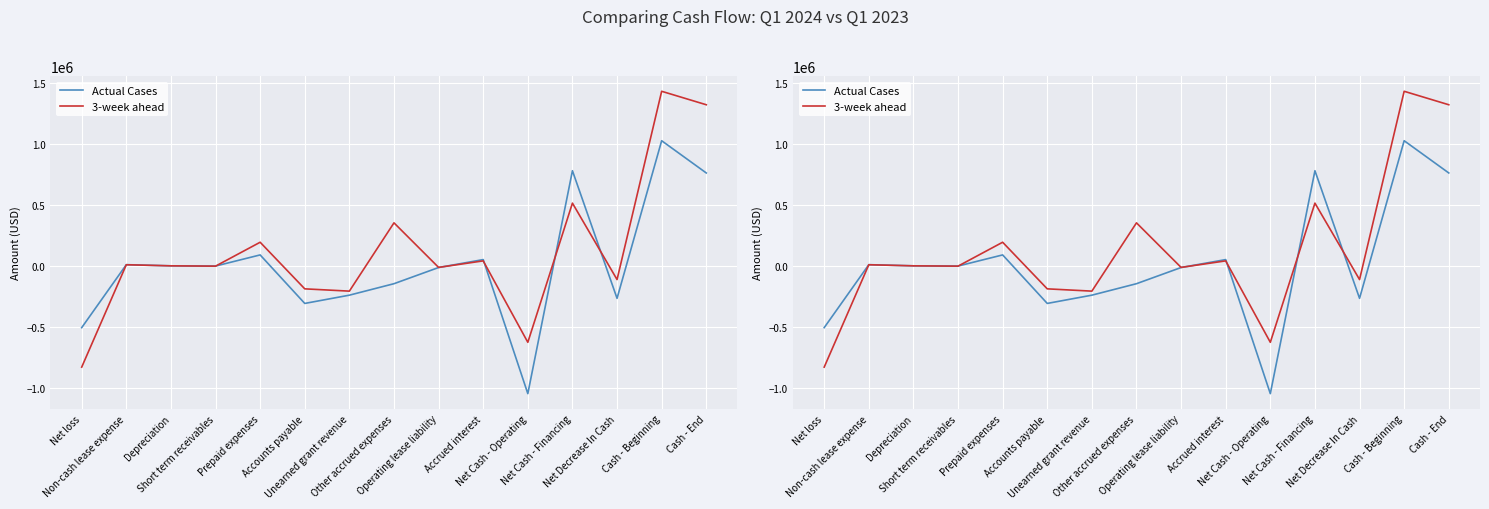

Reading left to right, what are all the values shown in this chart?

Actual Cases: Net loss=-504042	Non-cash lease expense=11628	Depreciation=2231	Short term receivables=365	Prepaid expenses=91568	Accounts payable=-305736	Unearned grant revenue=-238072	Other accrued expenses=-144118	Operating lease liability=-11627	Accrued interest=53308	Net Cash - Operating=-1044495	Net Cash - Financing=781095	Net Decrease In Cash=-264047	Cash - Beginning=1026799	Cash - End=762752
3-week ahead: Net loss=-827454	Non-cash lease expense=11069	Depreciation=2230	Short term receivables=-393	Prepaid expenses=195392	Accounts payable=-186280	Unearned grant revenue=-205025	Other accrued expenses=354252	Operating lease liability=-10730	Accrued interest=42829	Net Cash - Operating=-624110	Net Cash - Financing=515703	Net Decrease In Cash=-110252	Cash - Beginning=1431707	Cash - End=1321455